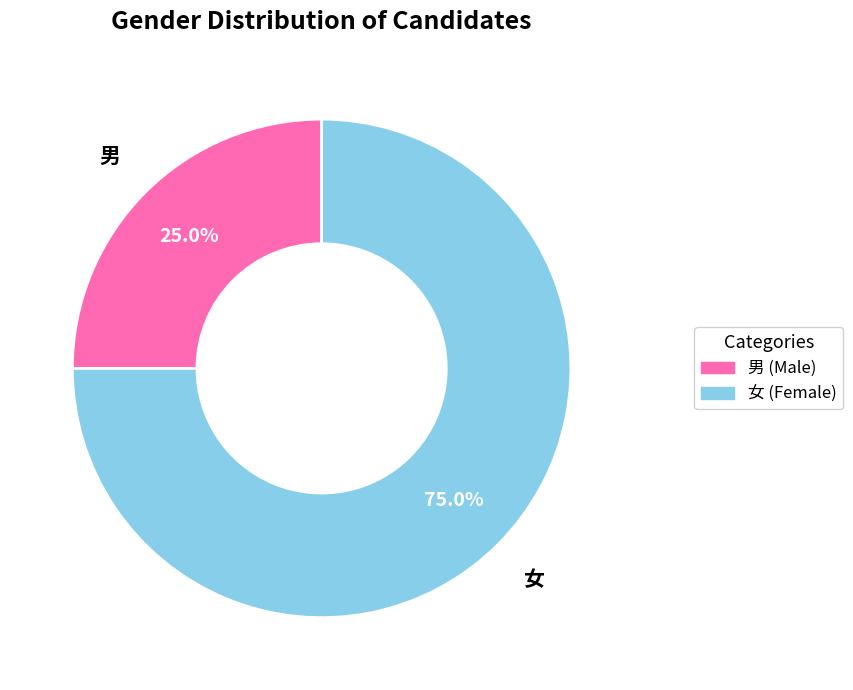

Is 女 the majority of the pie?

Yes